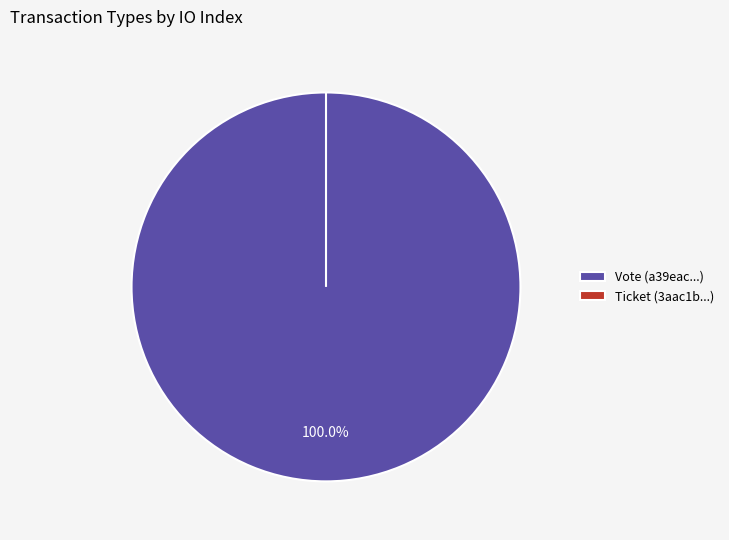

To the nearest percent, what is the difference between the largest and smallest slice percentages?

100%